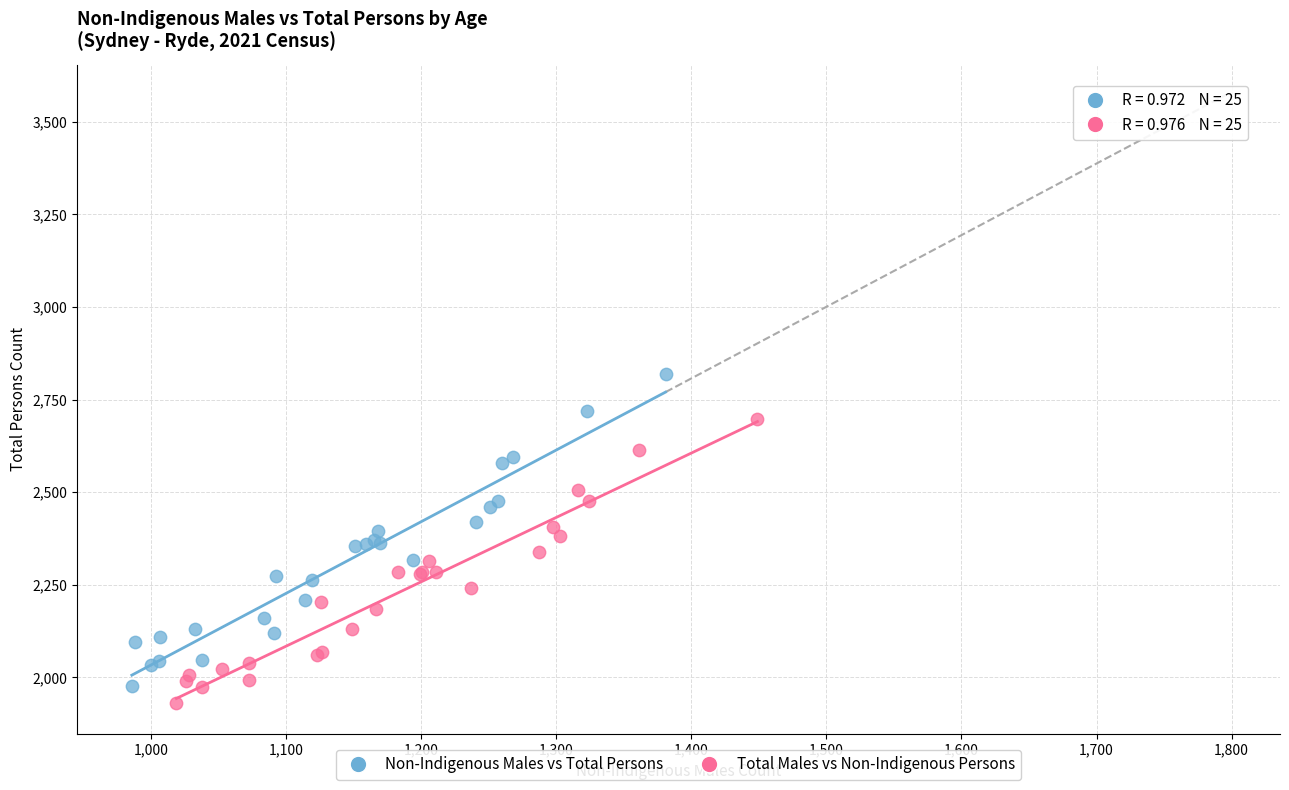

Which series has the widest spread of Y values?

Non-Indigenous Males vs Total Persons